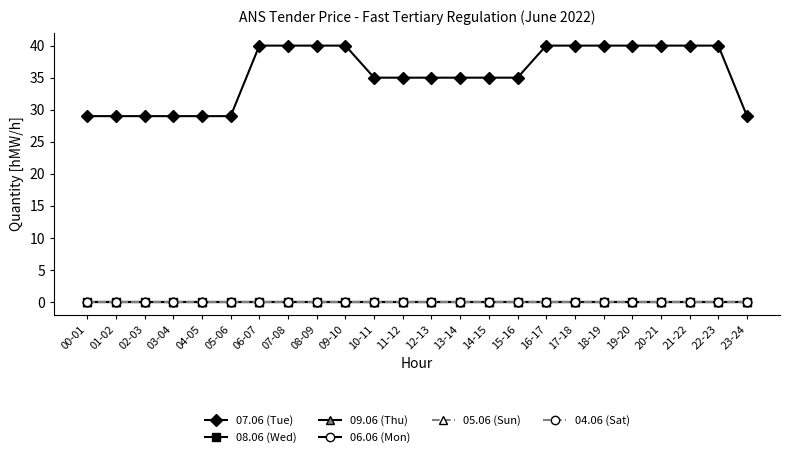

Does the chart have visible grid lines?

No